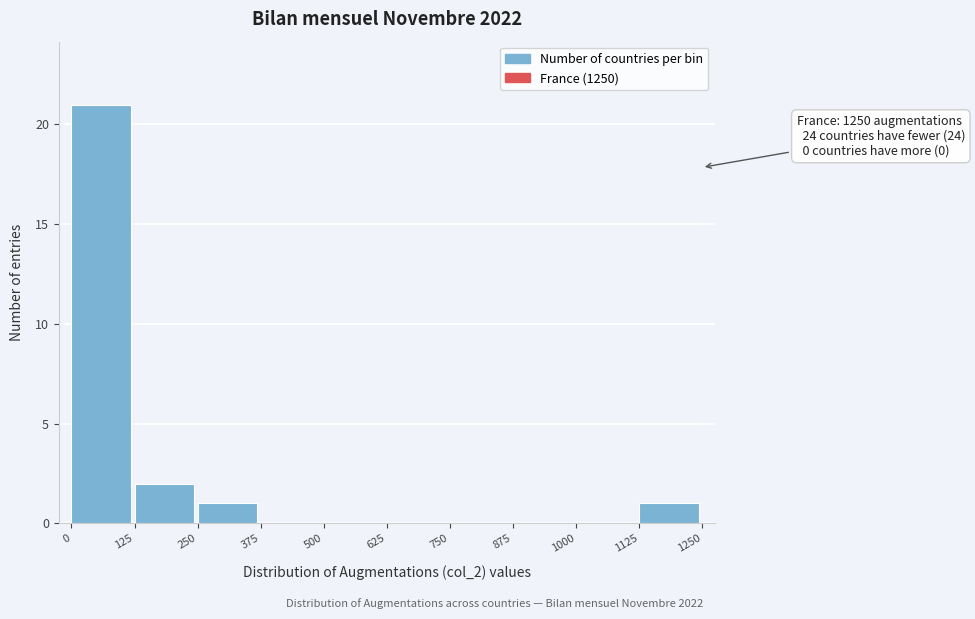

Over which range of the x-axis is the bar tallest?

0 to 125